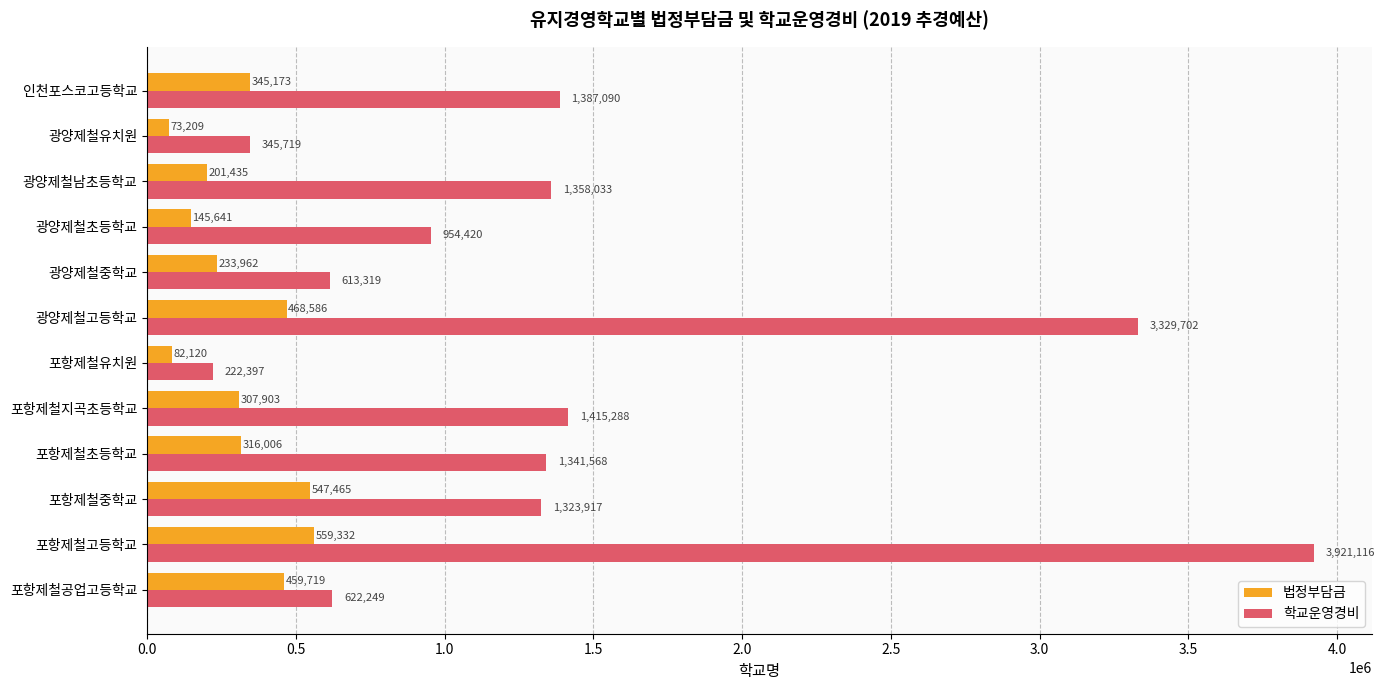

What is the difference between the highest and lowest values at 포항제철공업고등학교?

162530